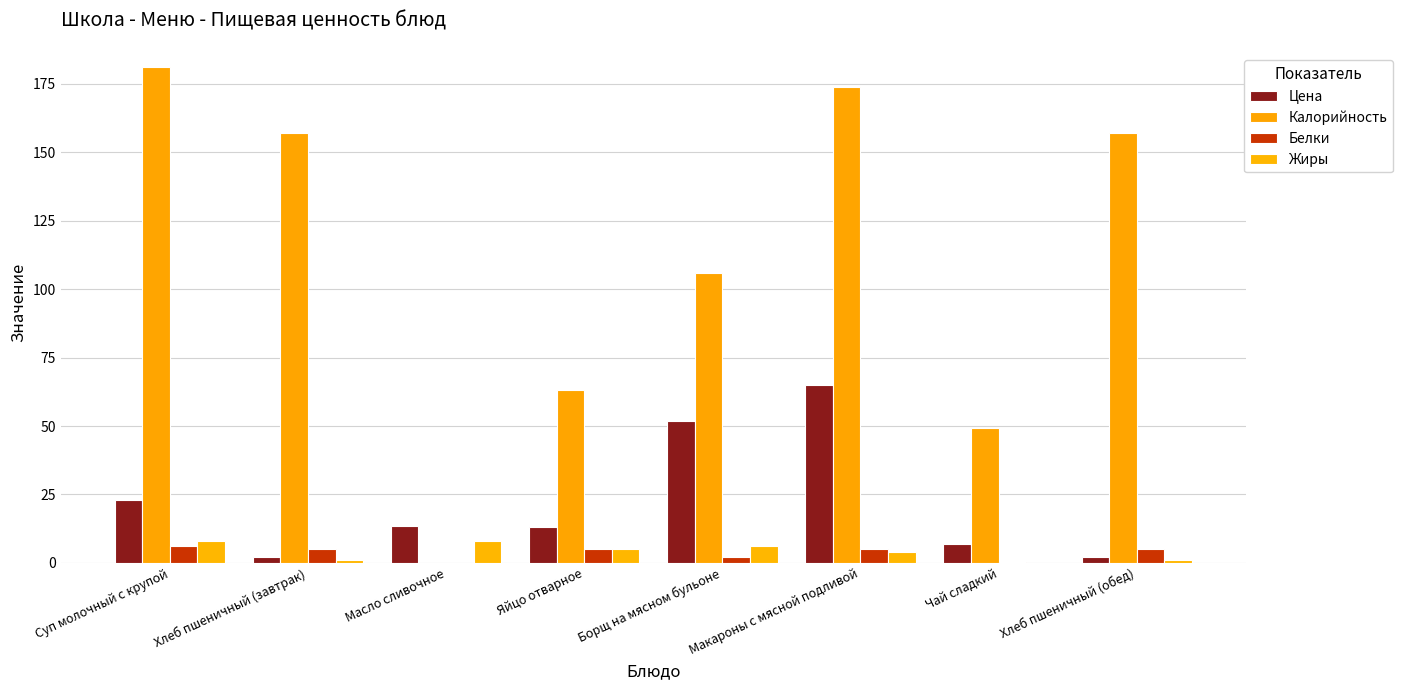

How many distinct data groups are displayed?

4